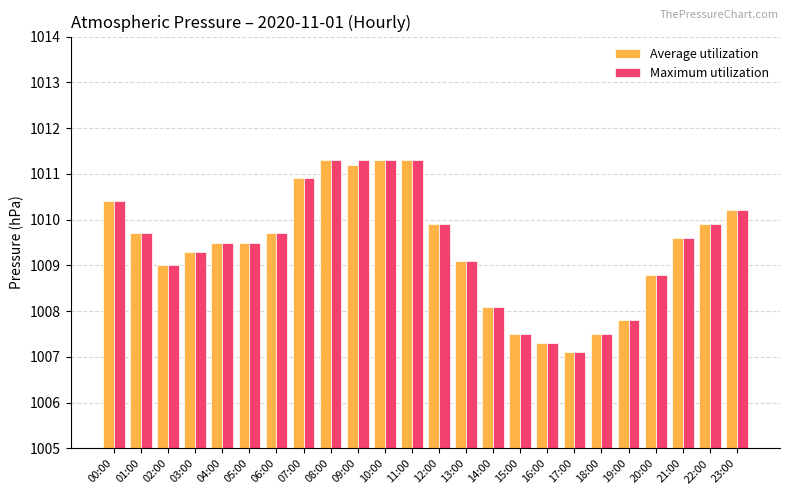

What is the difference between the maximum and minimum values in the Maximum utilization series?

4.2